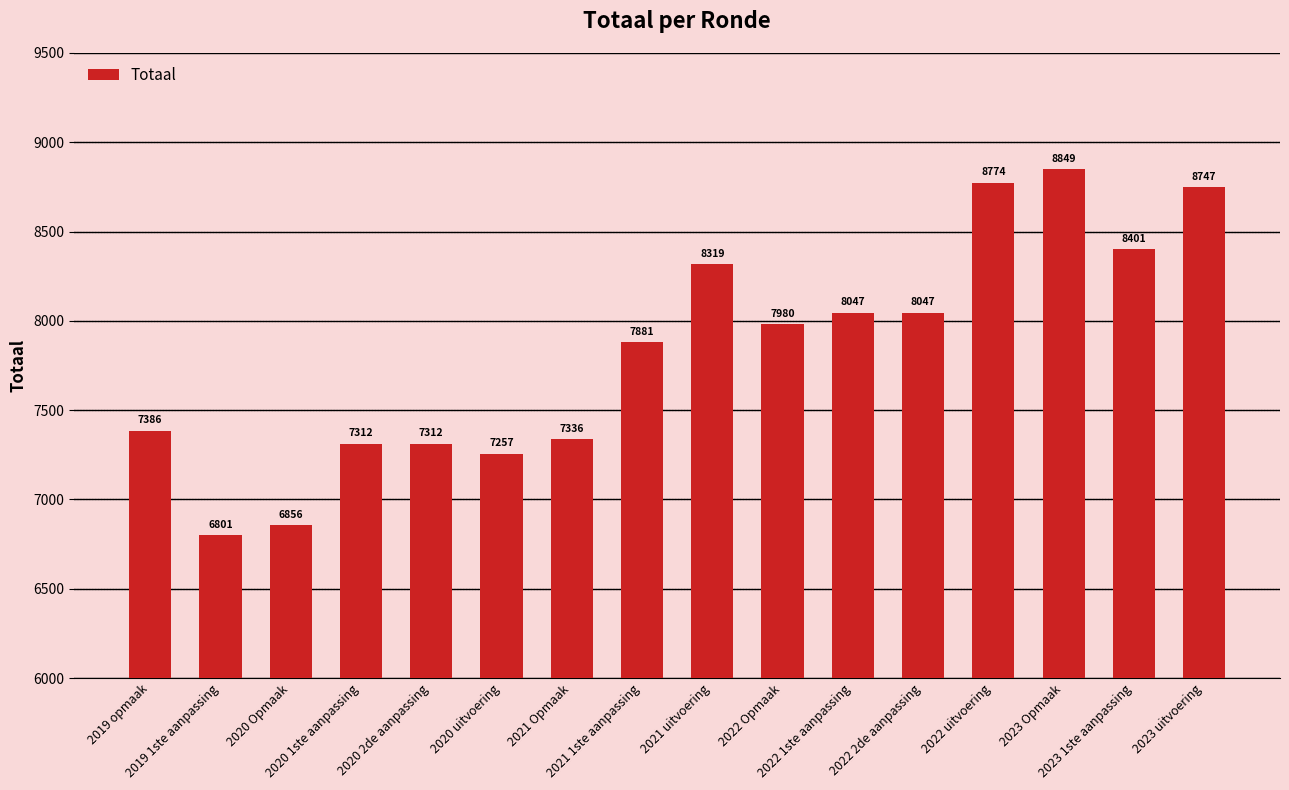

The value at 2022 Opmaak is 5301. True or false?

False